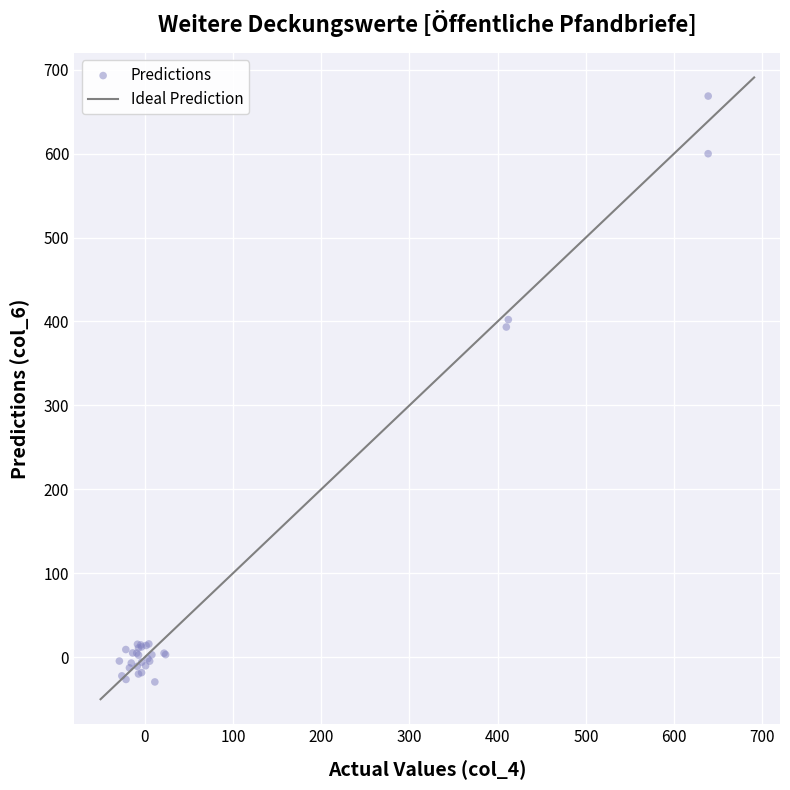

What Y value in the scatter plot is closest to 319?

393.4